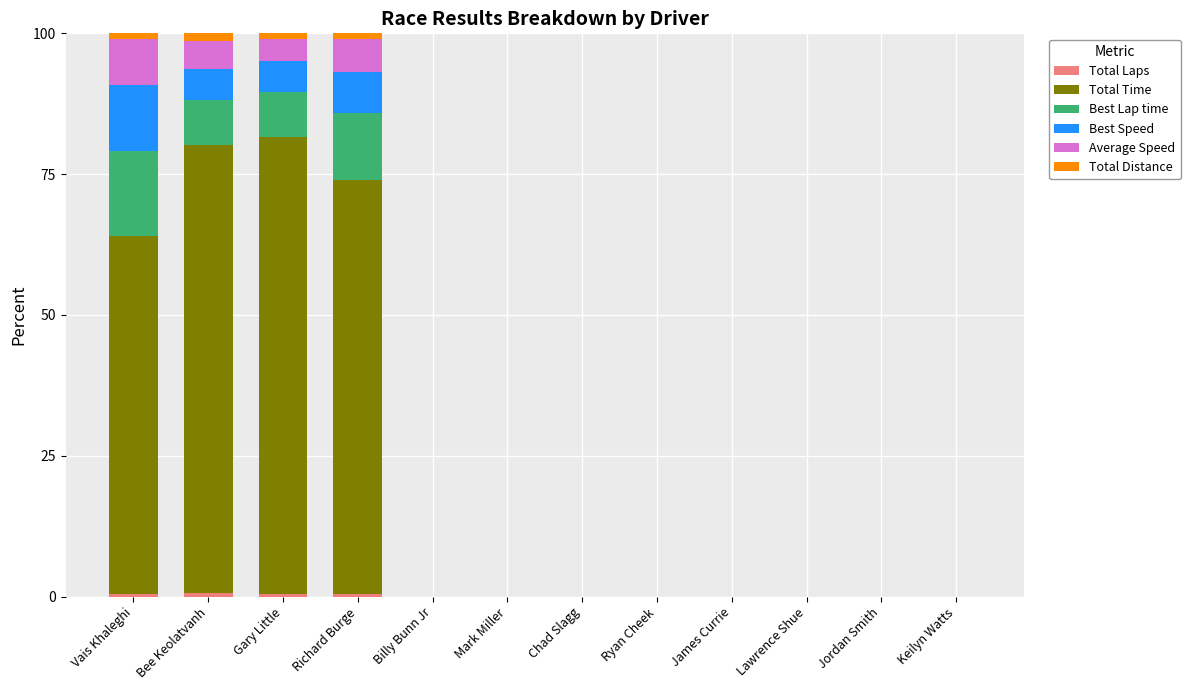

Are the bars grouped side by side (vs. stacked)?

No